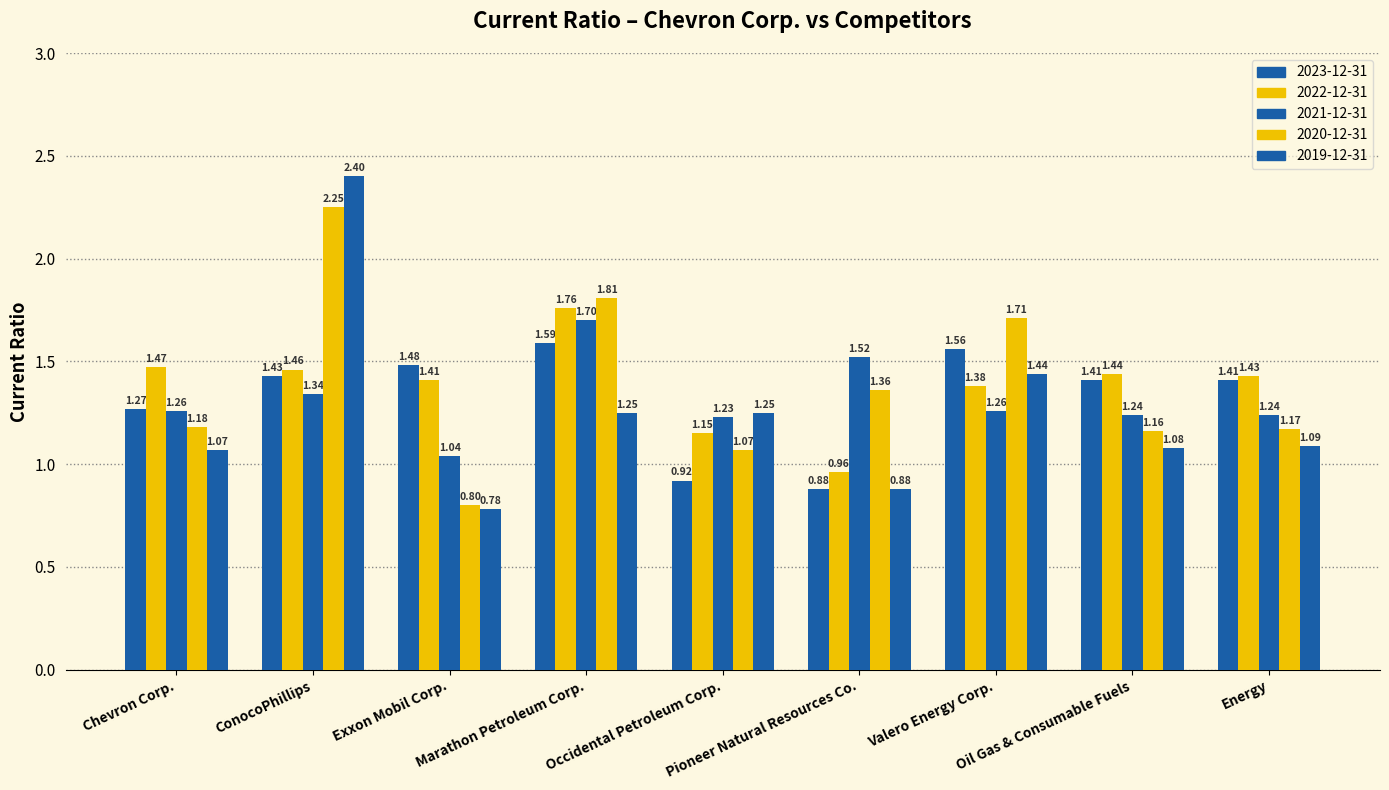

How many data points does each series have?

9